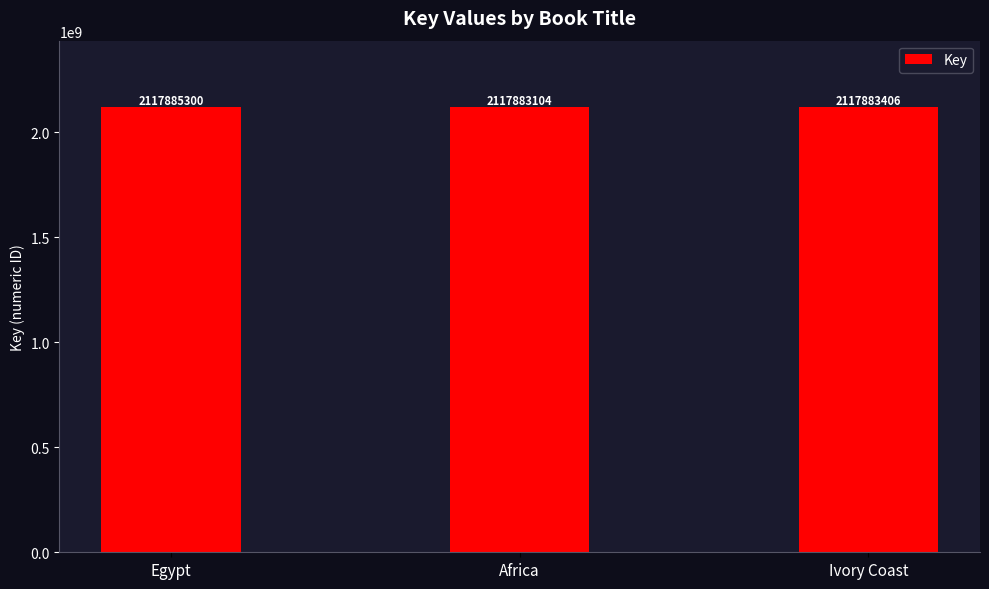

What is the sum of all values?

6353651810